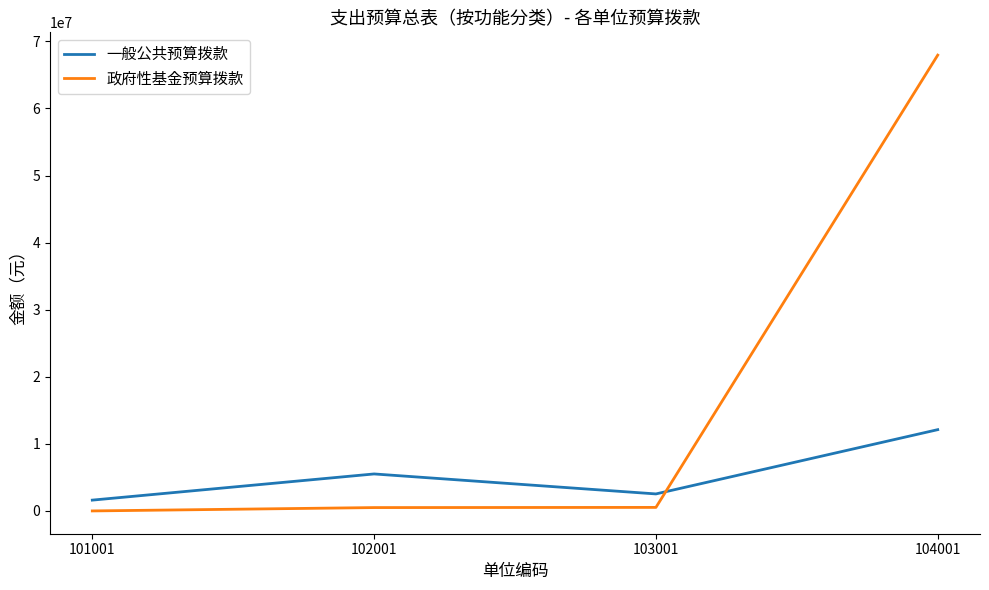

At which category is the sum across all series the highest?

104001